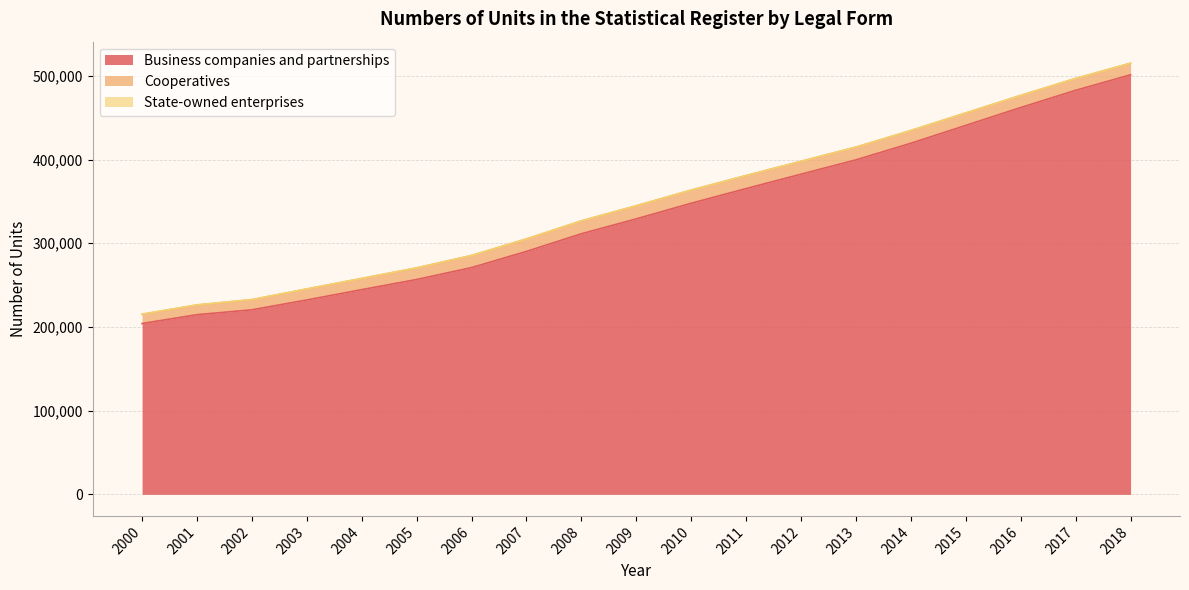

What is the greatest value displayed?

501187